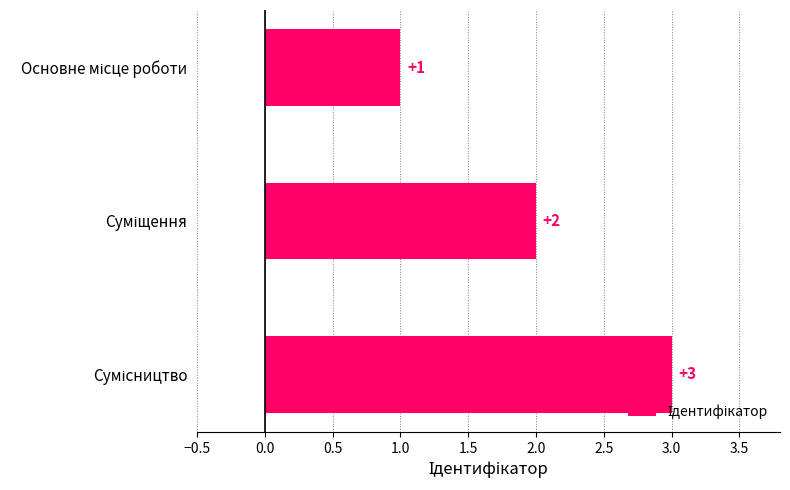

What is the sum of all values?

6